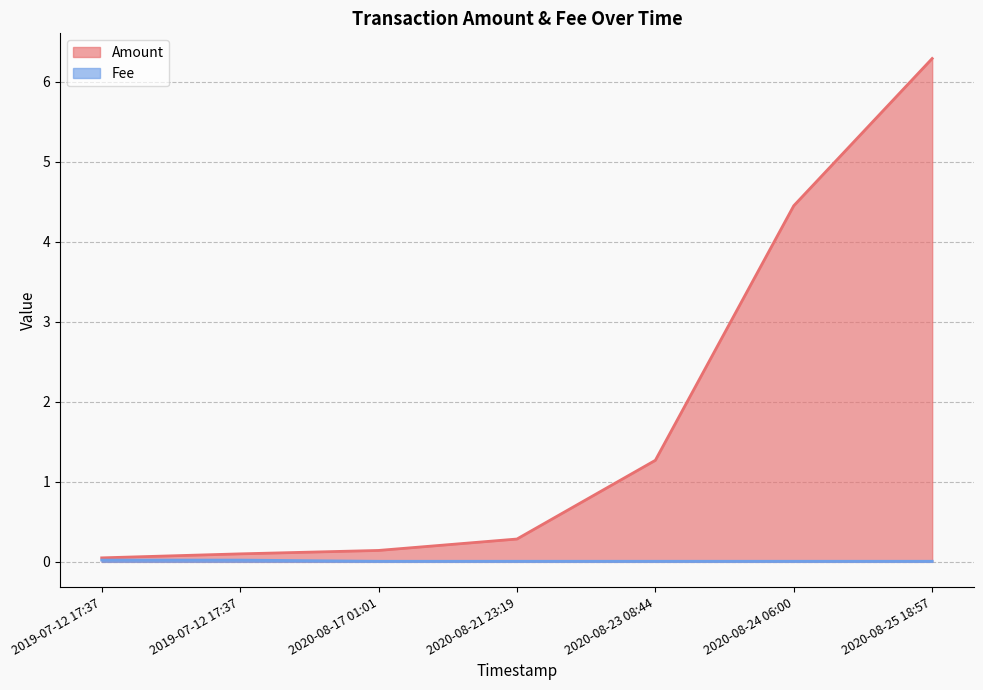

Is it true that Amount equals 0.0 at 2019-07-12 17:37?

False